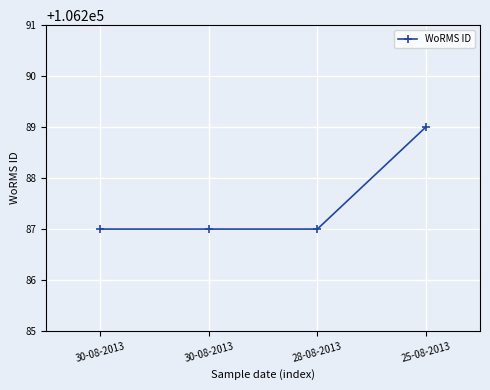

What is the maximum value shown in the chart?

106289